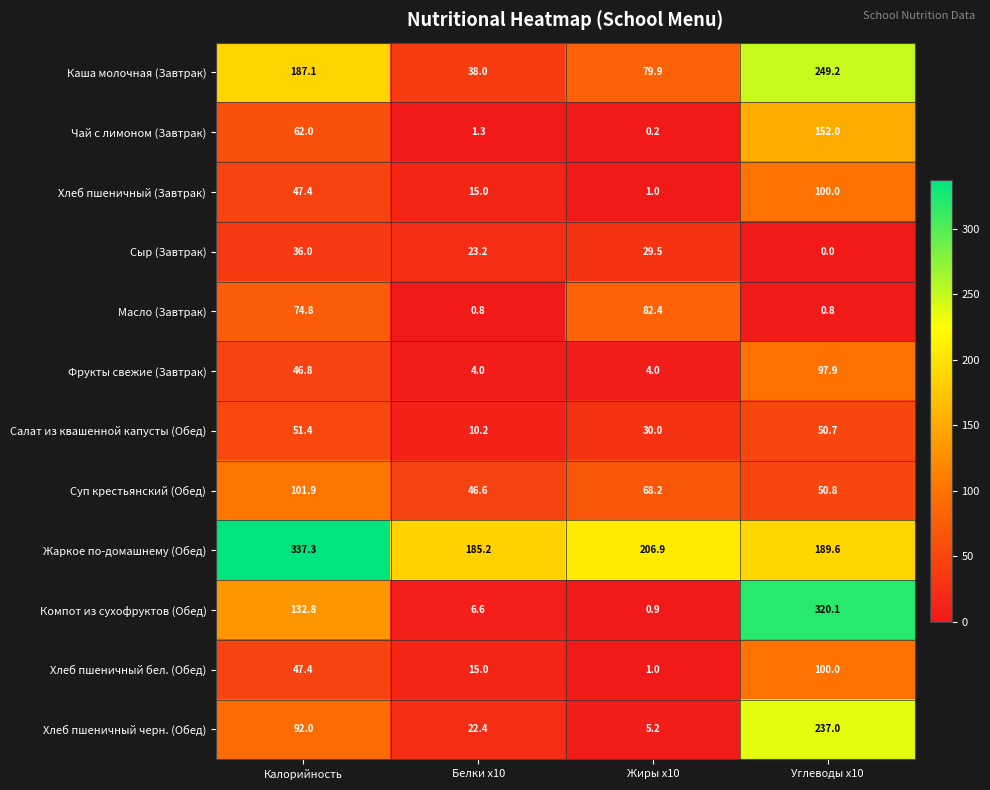

At which label does Компот из сухофруктов (Обед) first exceed 132?

Калорийность